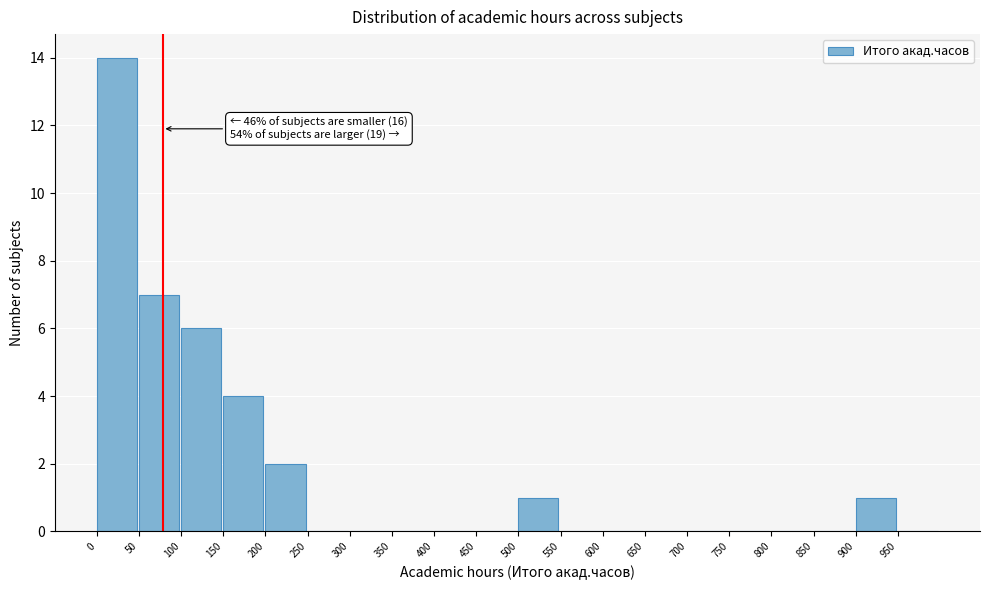

Over which range of the x-axis is the bar tallest?

0 to 50